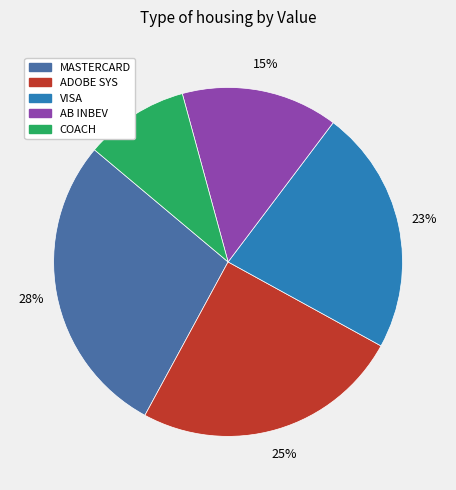

To the nearest percent, what is the average slice percentage?

20%